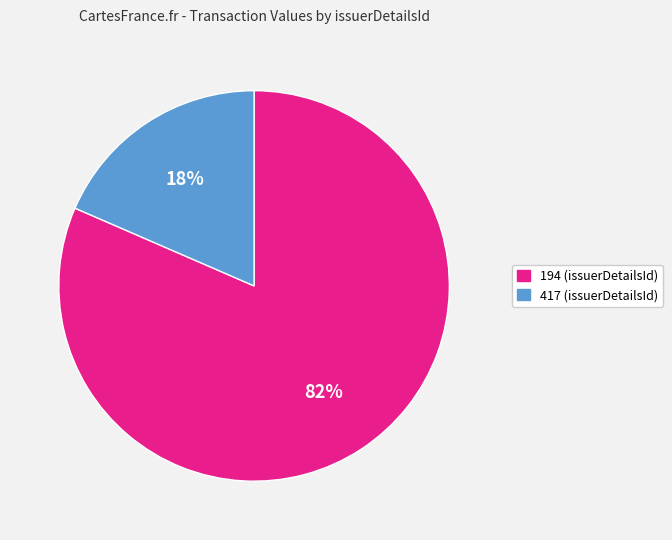

Combined, do 194 and 417 account for over 50%?

Yes